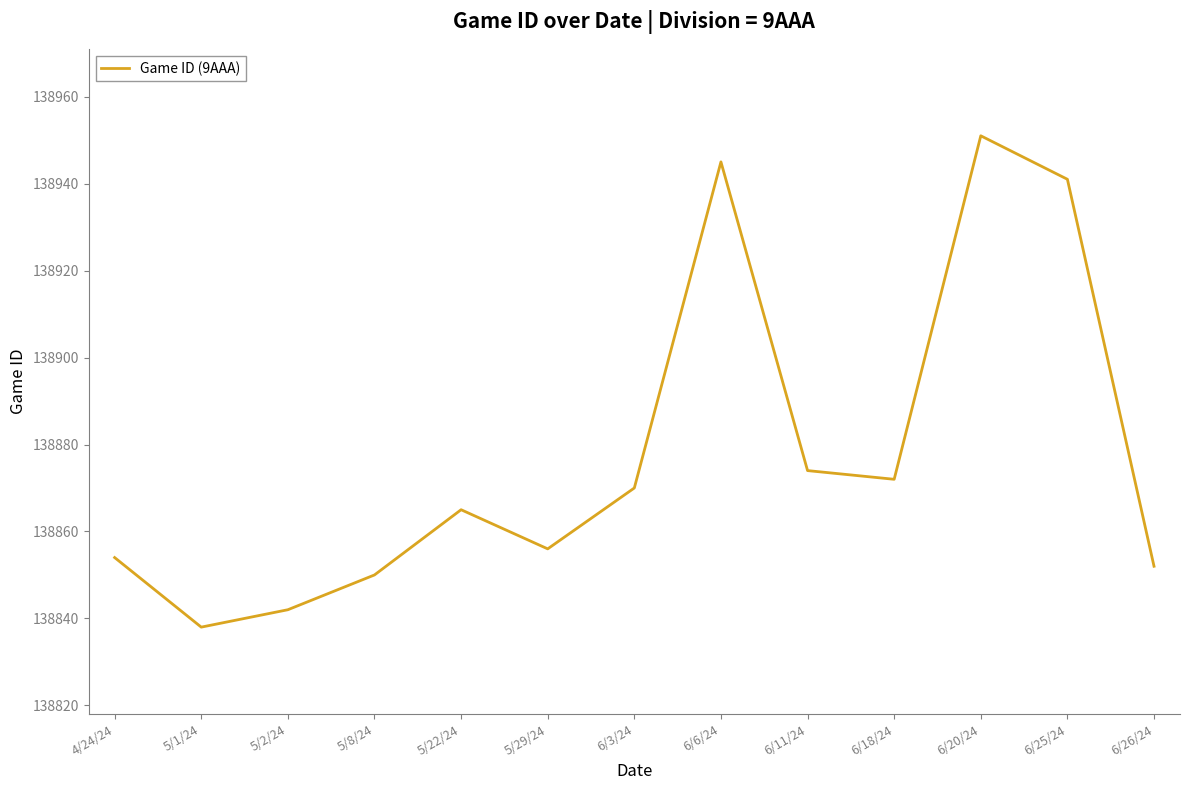

The chart shows a value of 138850 at 5/8/24. True or false?

True